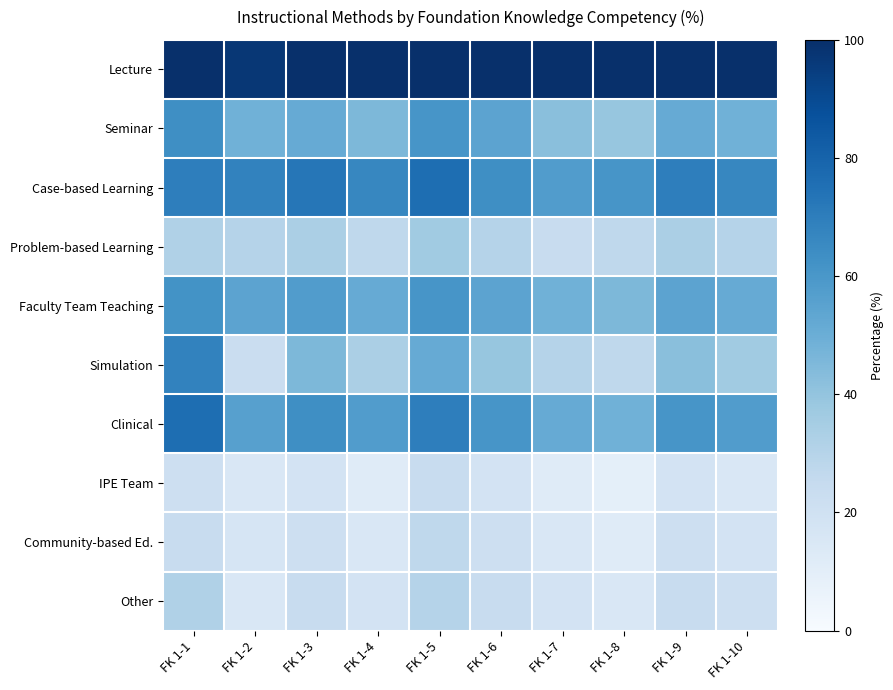

What is the maximum value shown in the chart?

100.0